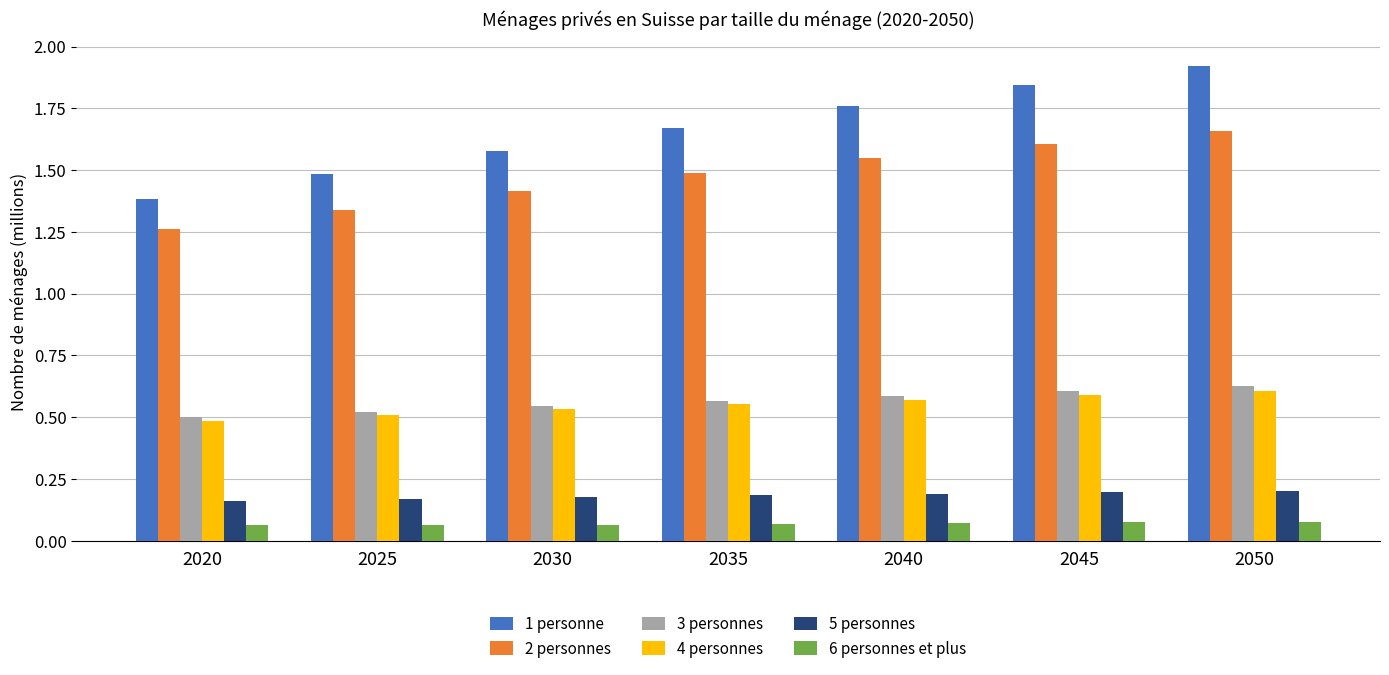

How many groups of bars are there?

7